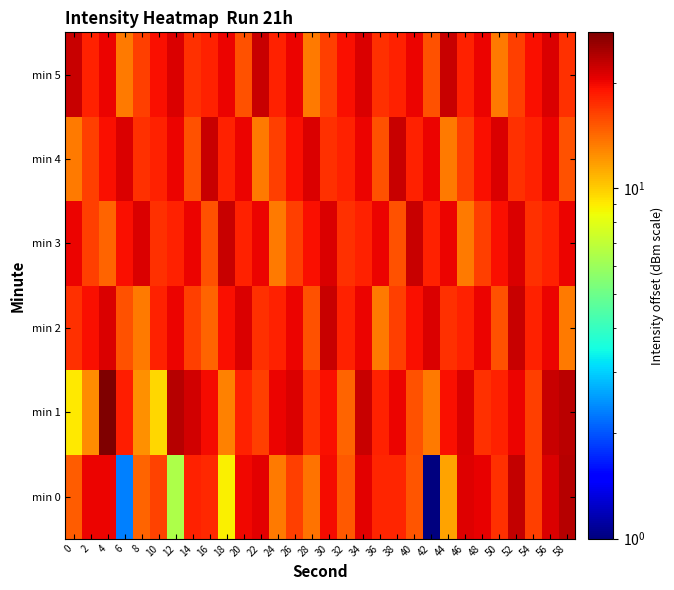

List the series in order of their peak value, highest first.

min 1, min 0, min 2, min 3, min 4, min 5